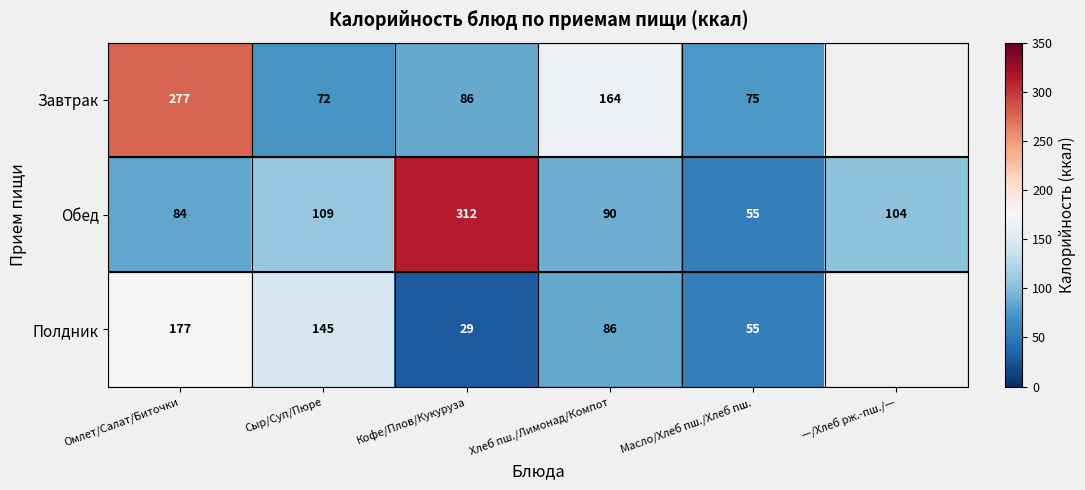

Count the number of categories in the chart.

6